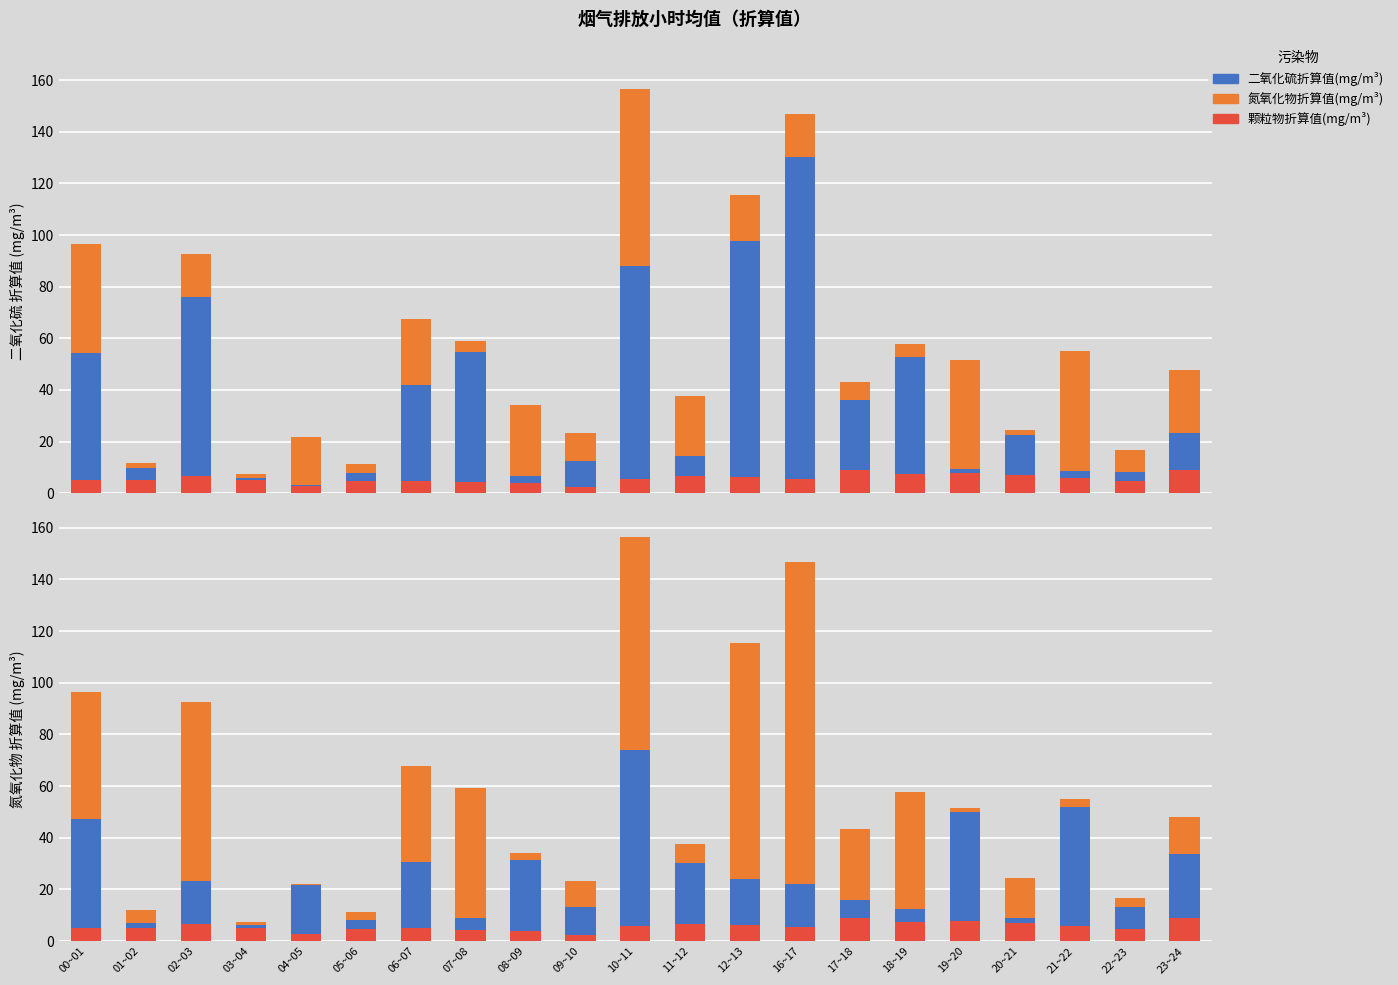

At how many categories does at least one series exceed 52?

4